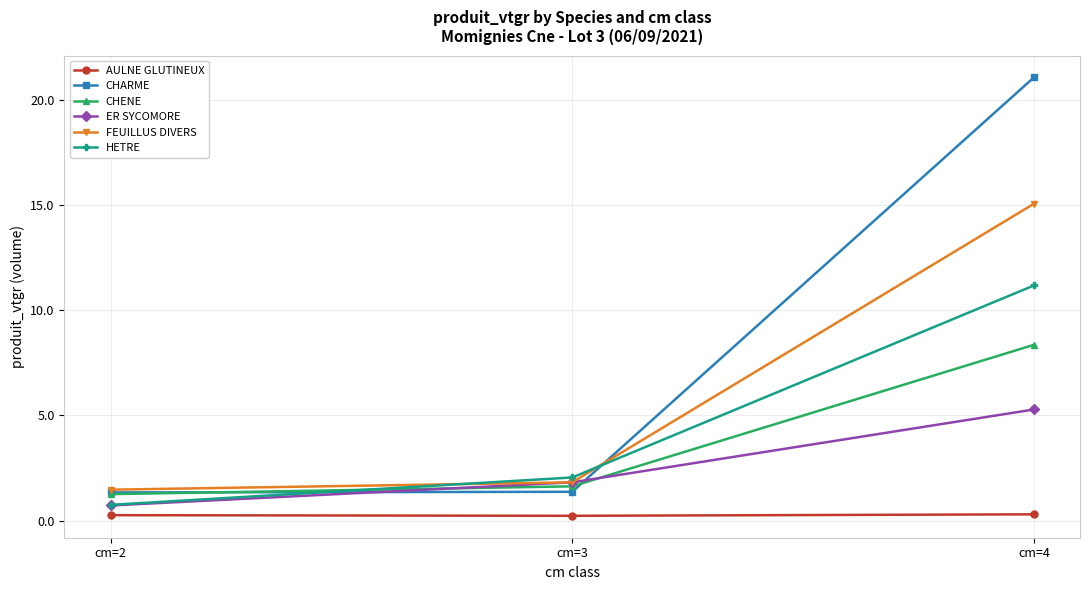

What is the smallest value displayed?

0.2